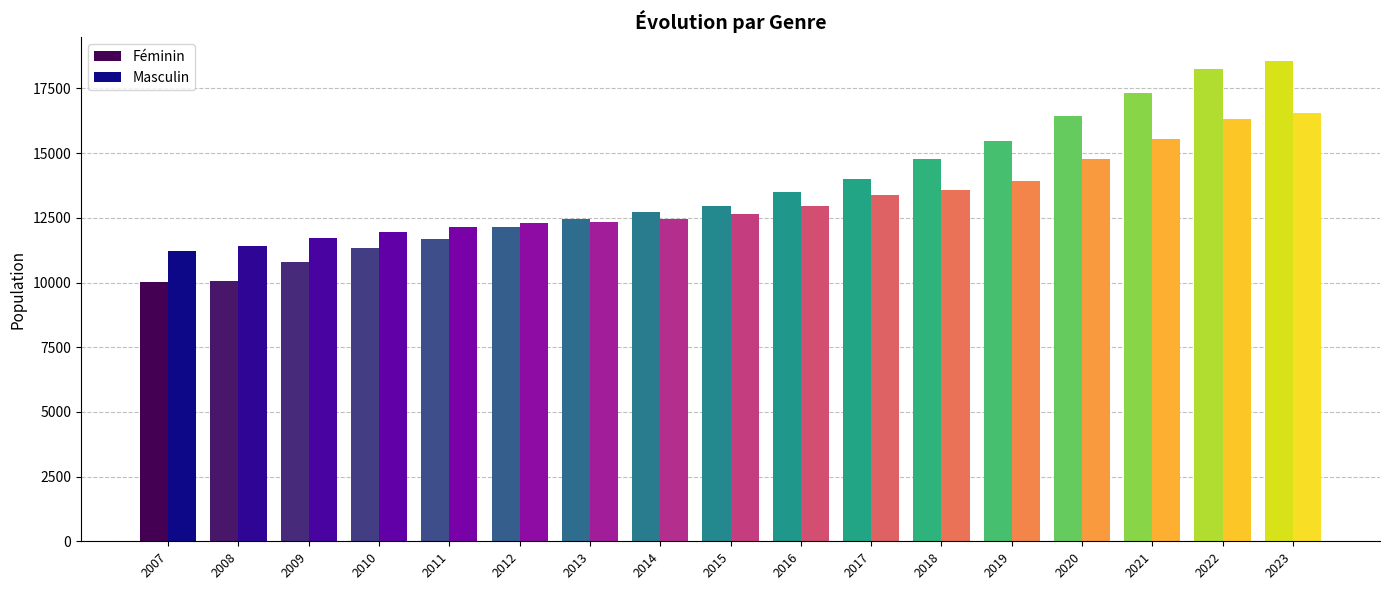

What is the value of the Féminin bar at the 12th from the left?

14776